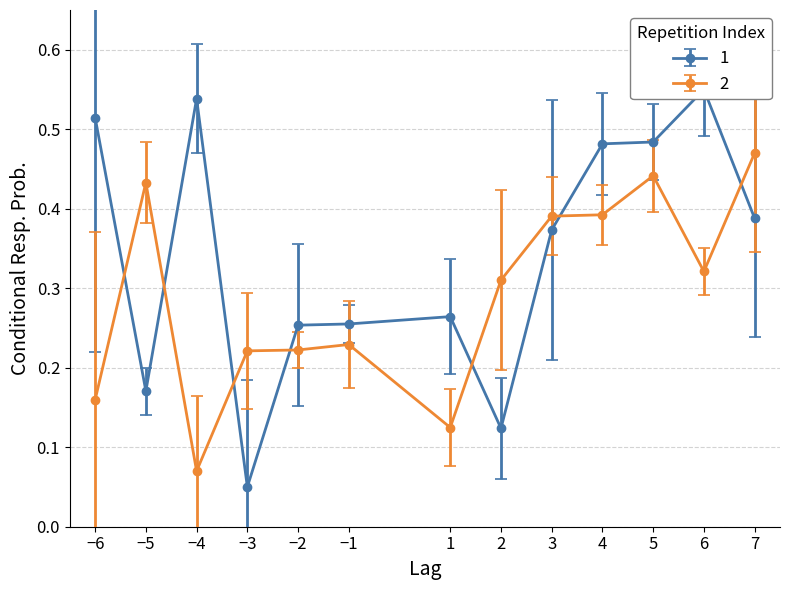

Is this an area chart (filled region under the line)?

No